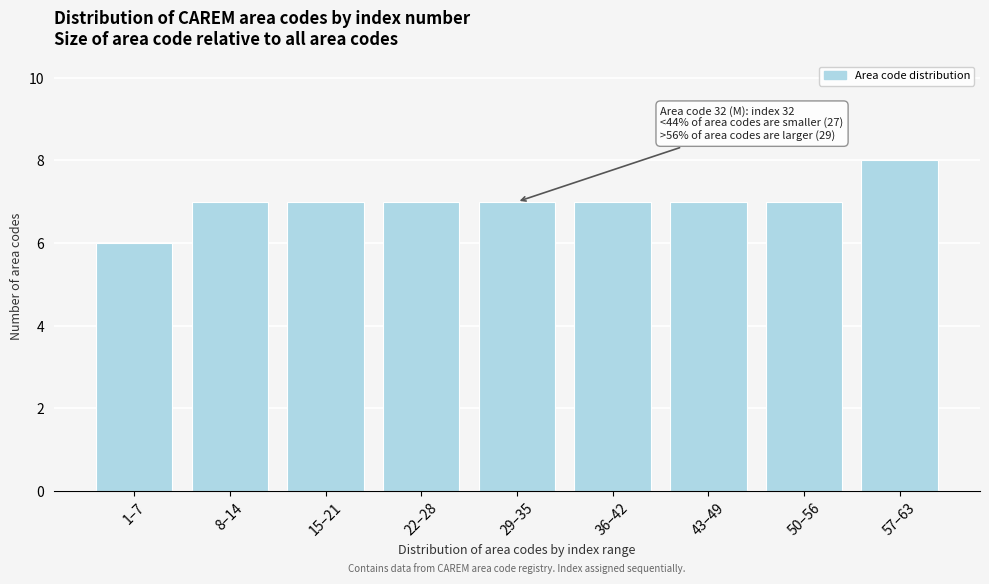

Reading left to right, extract all data points from this chart.

1–7=6	8–14=7	15–21=7	22–28=7	29–35=7	36–42=7	43–49=7	50–56=7	57–63=8